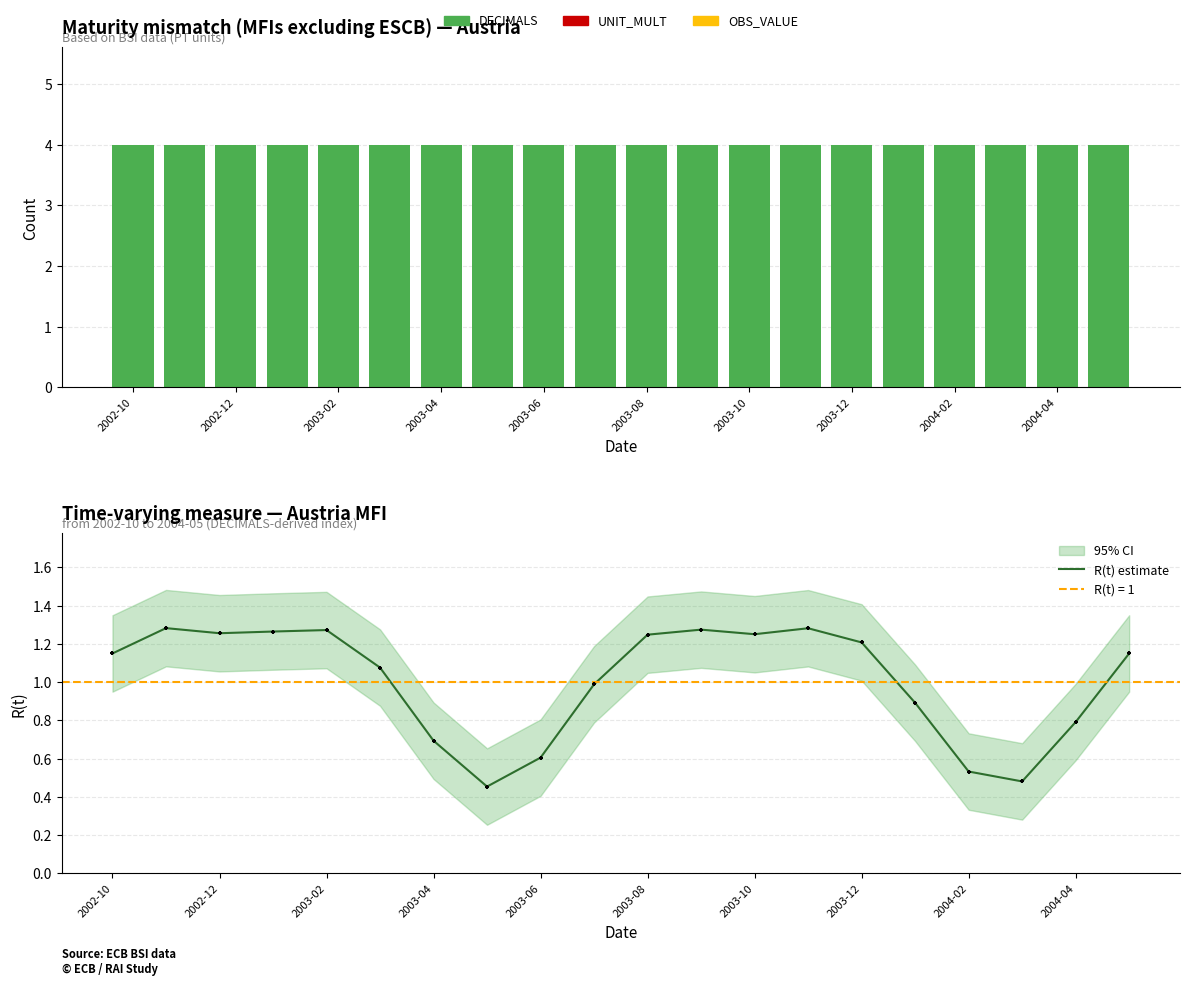

Which series reaches the minimum Y coordinate?

UNIT_MULT